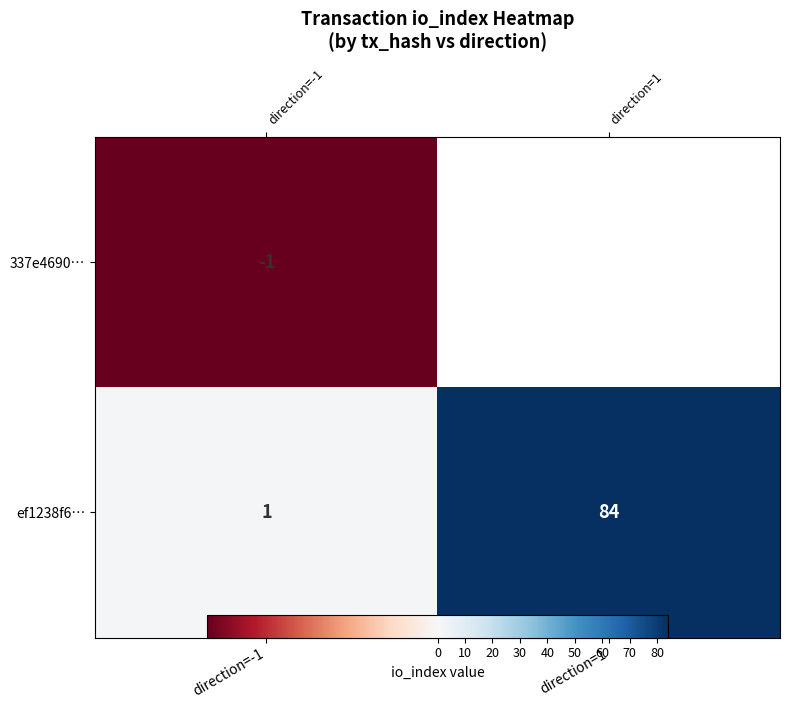

List the labels in order of ef1238f6… value, largest first.

direction=1, direction=-1